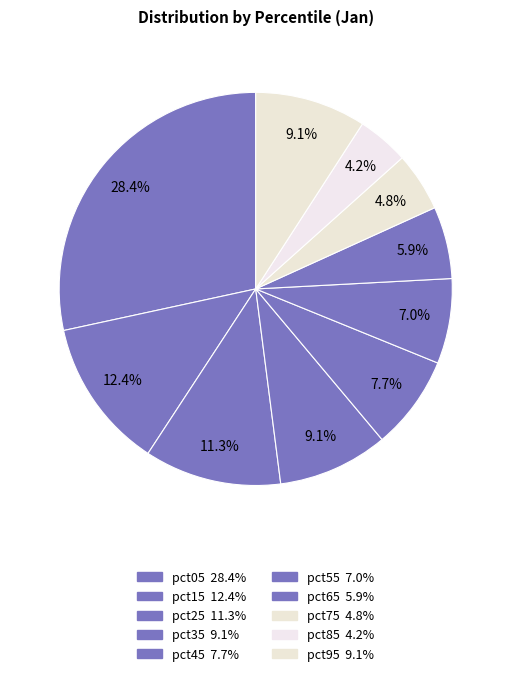

How many slices are in this pie chart?

10